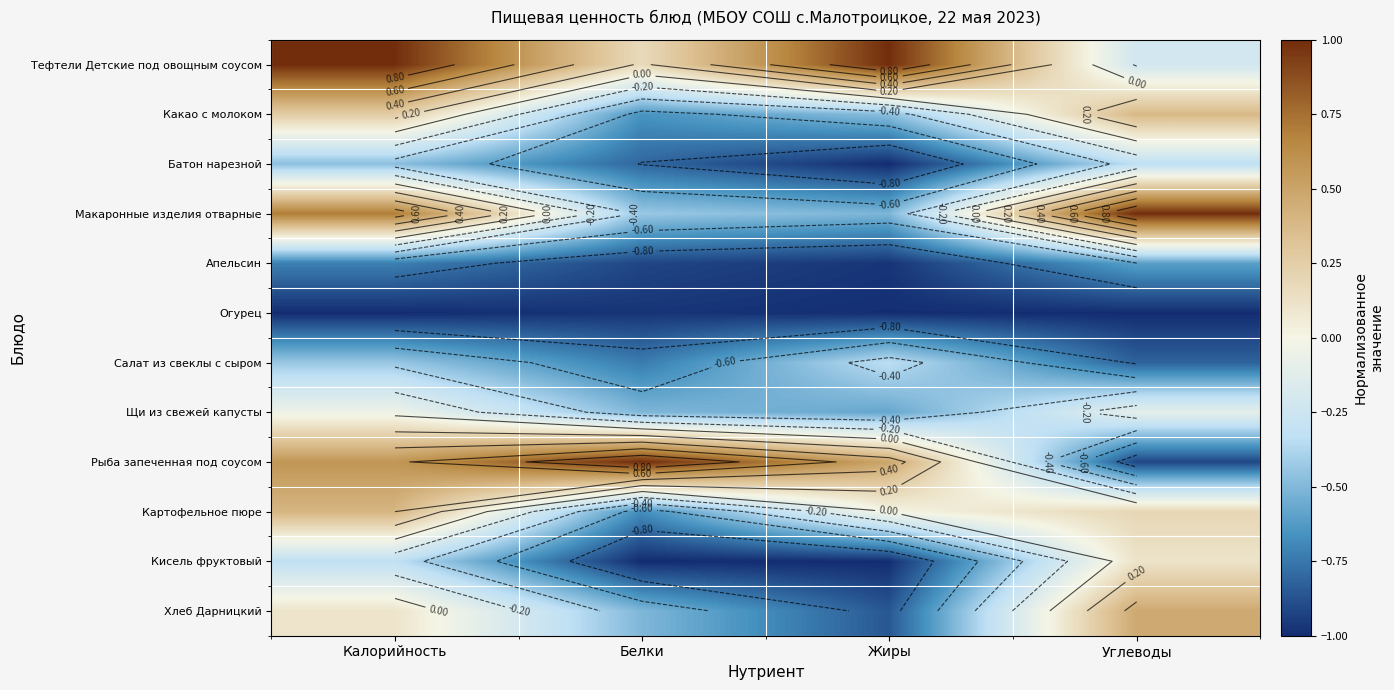

Which series changed the most between Калорийность and Белки?

Макаронные изделия отварные